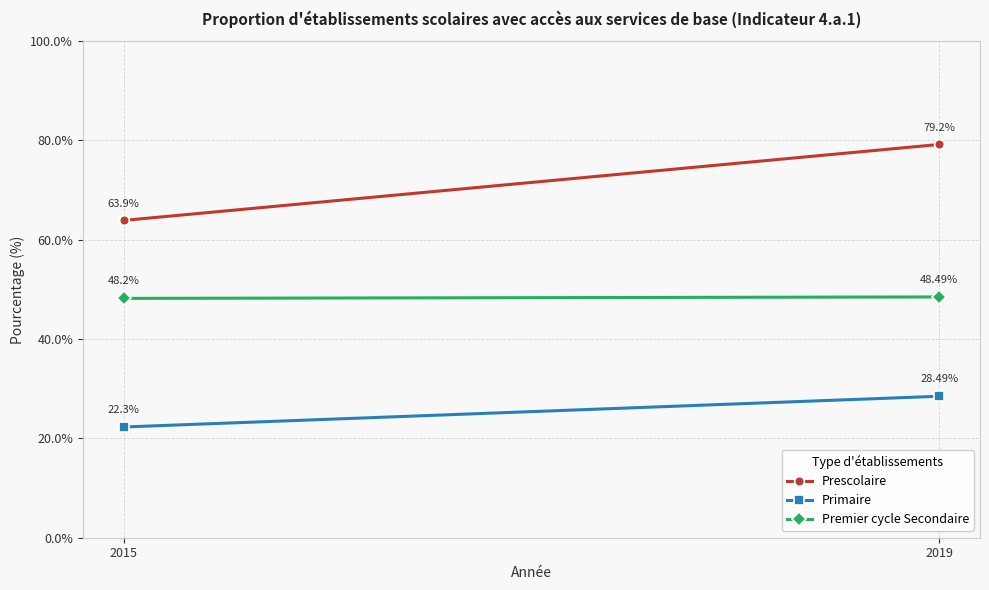

Is this an area chart (filled region under the line)?

No